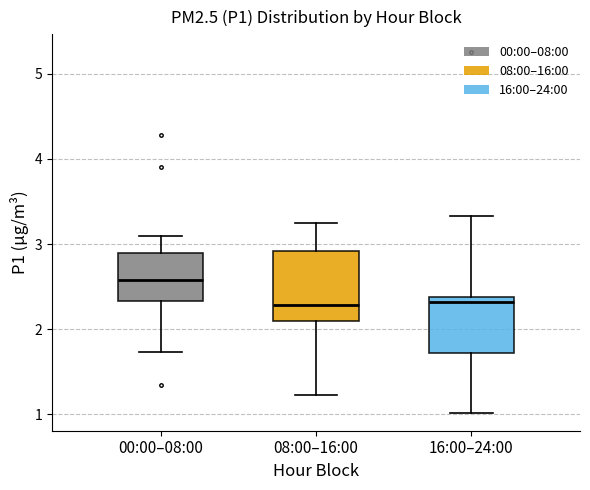

Reading left to right, transcribe this box plot: for each box, give where its median line is, the range the box spans, and where its two whiskers end, as read against the y-axis. The values are not printed on the chart, so give them approximately, as read against the axis.

00:00–08:00: median 2.6, box 2.3 to 2.9, whiskers 1.7 to 3.1
08:00–16:00: median 2.3, box 2.1 to 2.9, whiskers 1.2 to 3.3
16:00–24:00: median 2.3, box 1.7 to 2.4, whiskers 1.0 to 3.3